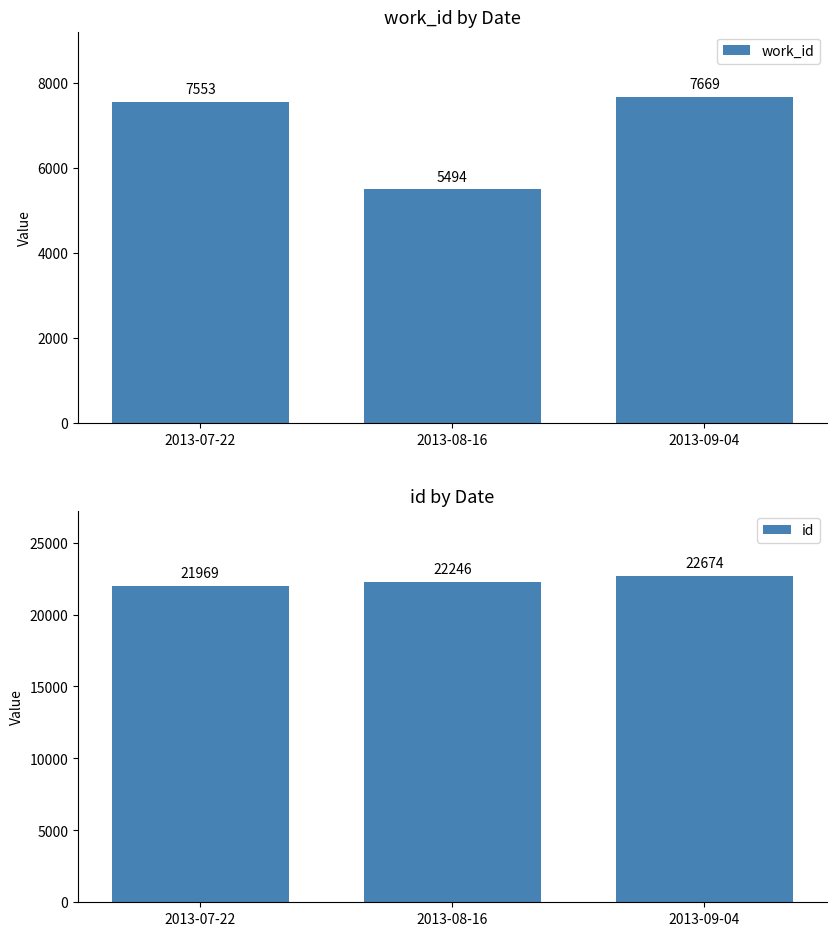

What is the total value across all series at 2013-08-16?

27740